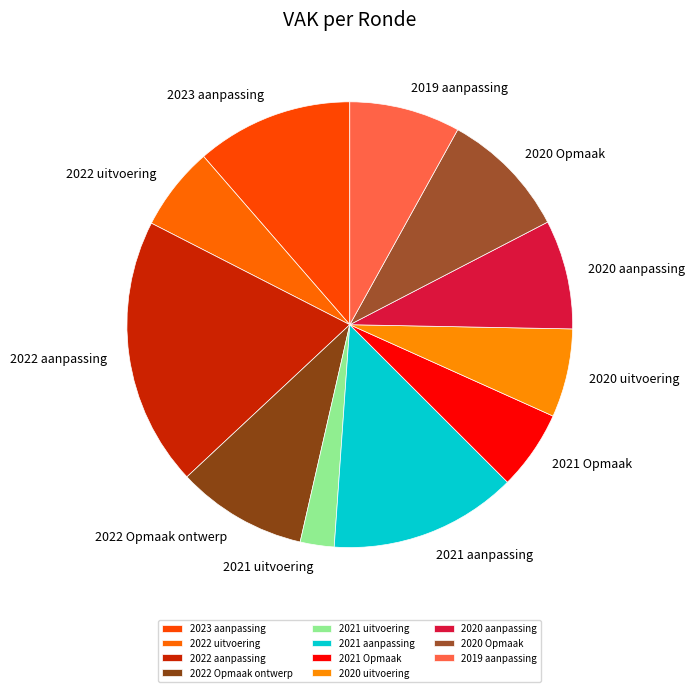

How many segments does this pie chart have?

11